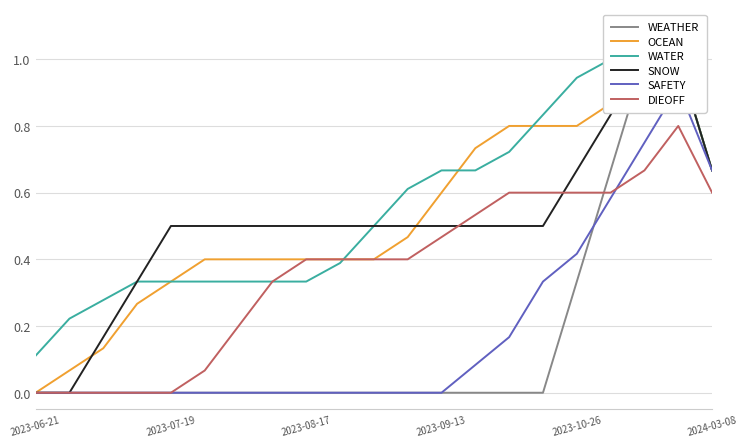

Which has a higher value, 9 or 18?

18